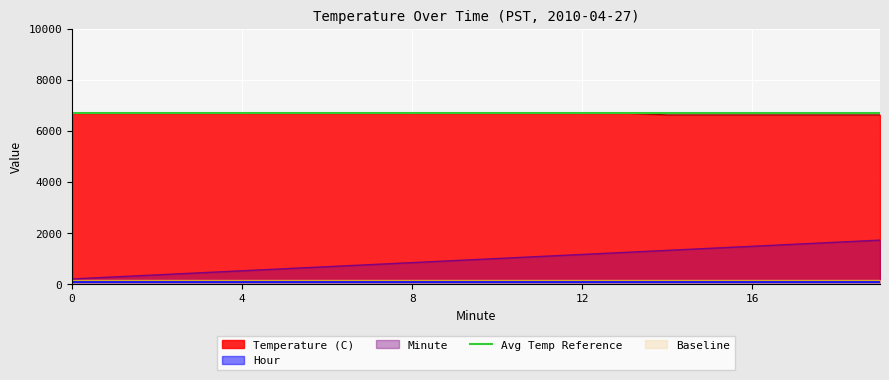

The Minute series shows 680.0 at 6. True or false?

True